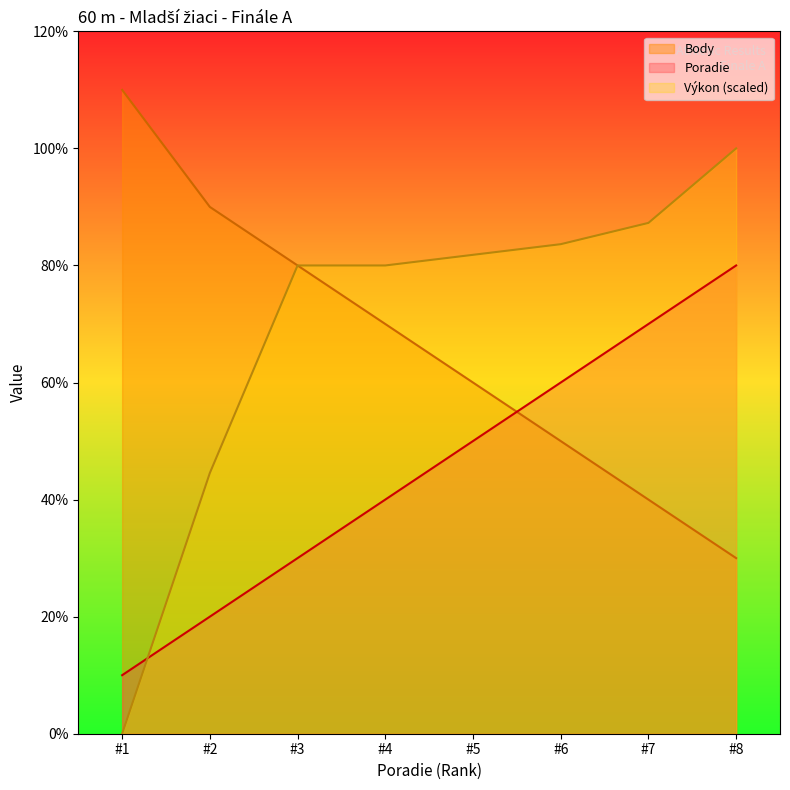

How many values in the Poradie series exceed 5?

3